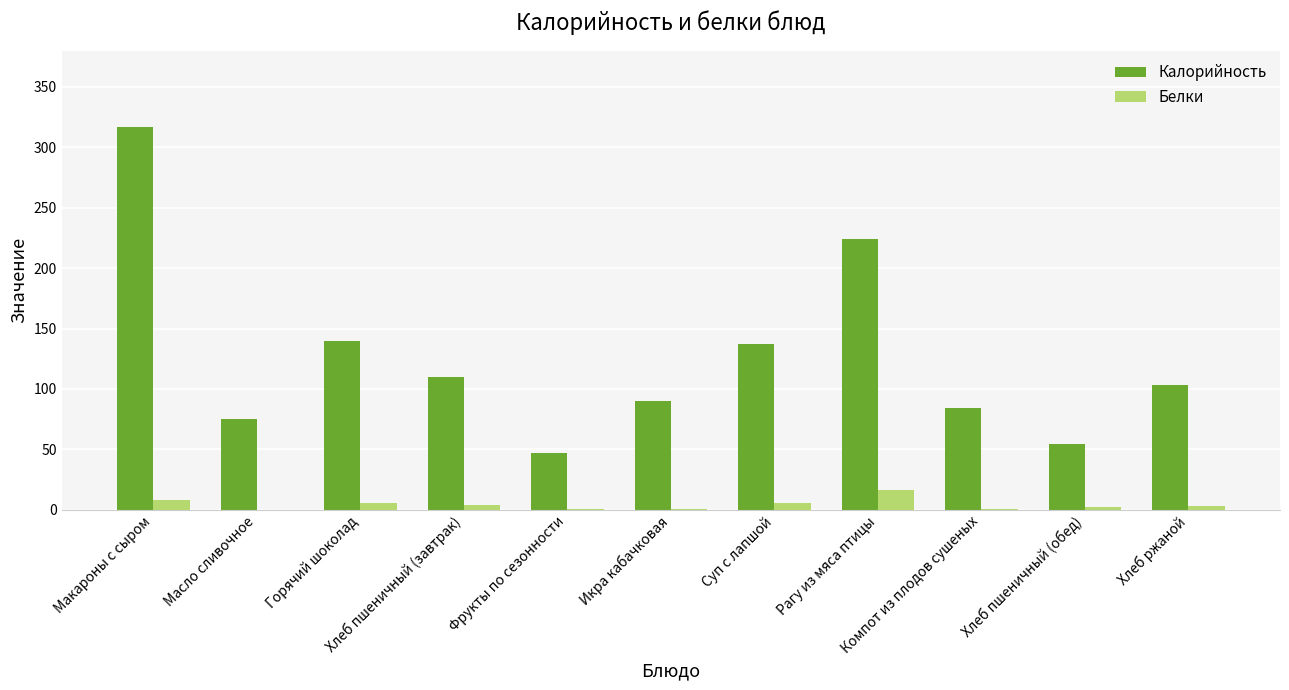

How many groups of bars are there?

11